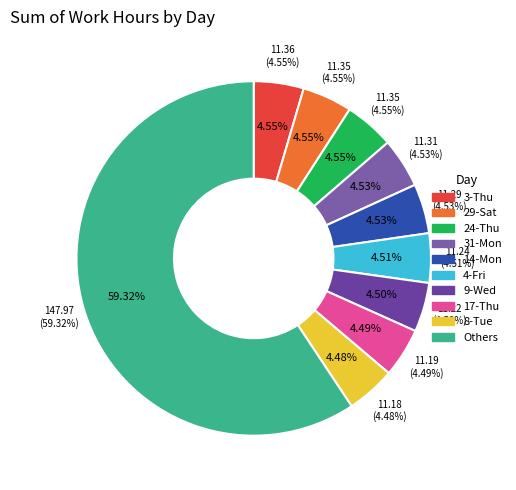

What portion of the pie excludes 17-Thu?

95.5%